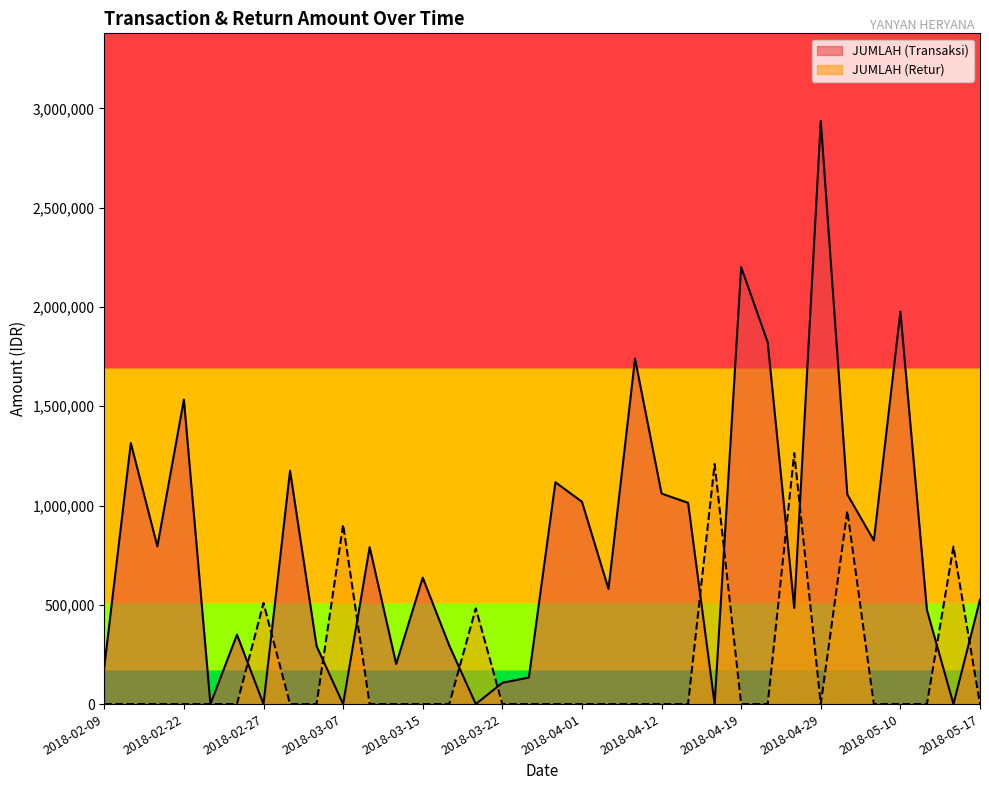

Is the value of JUMLAH (Retur) at 2018-04-15 greater than the value of JUMLAH (Transaksi) at 2018-04-01?

No